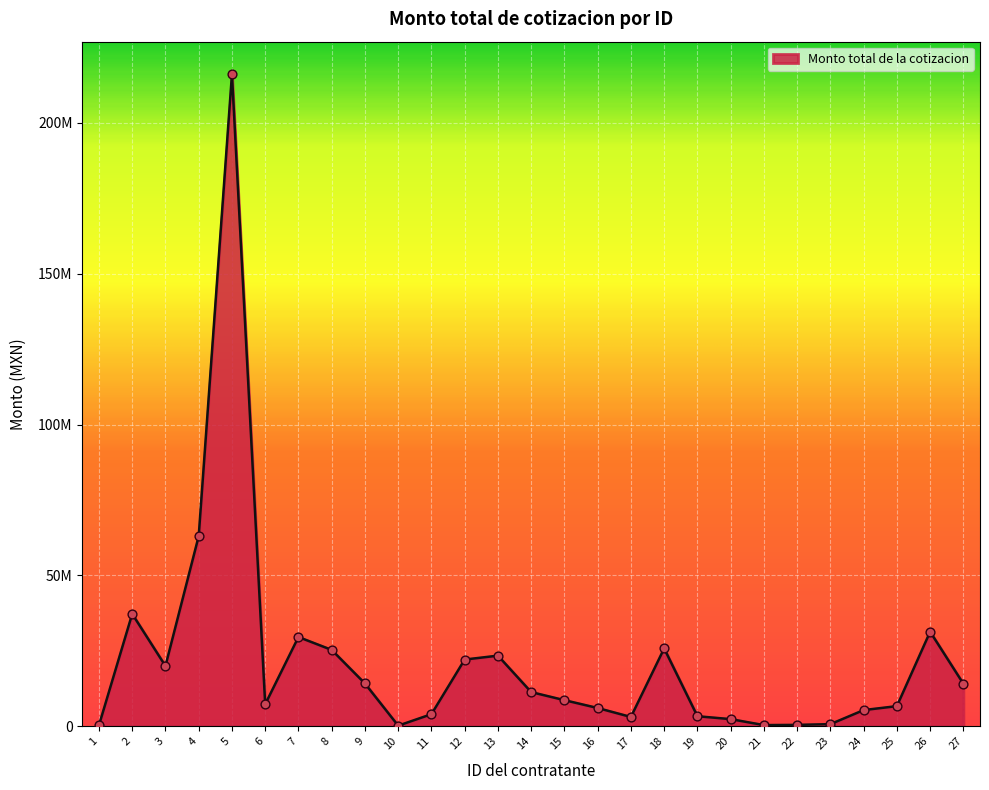

Is this an area chart (filled region under the line)?

Yes